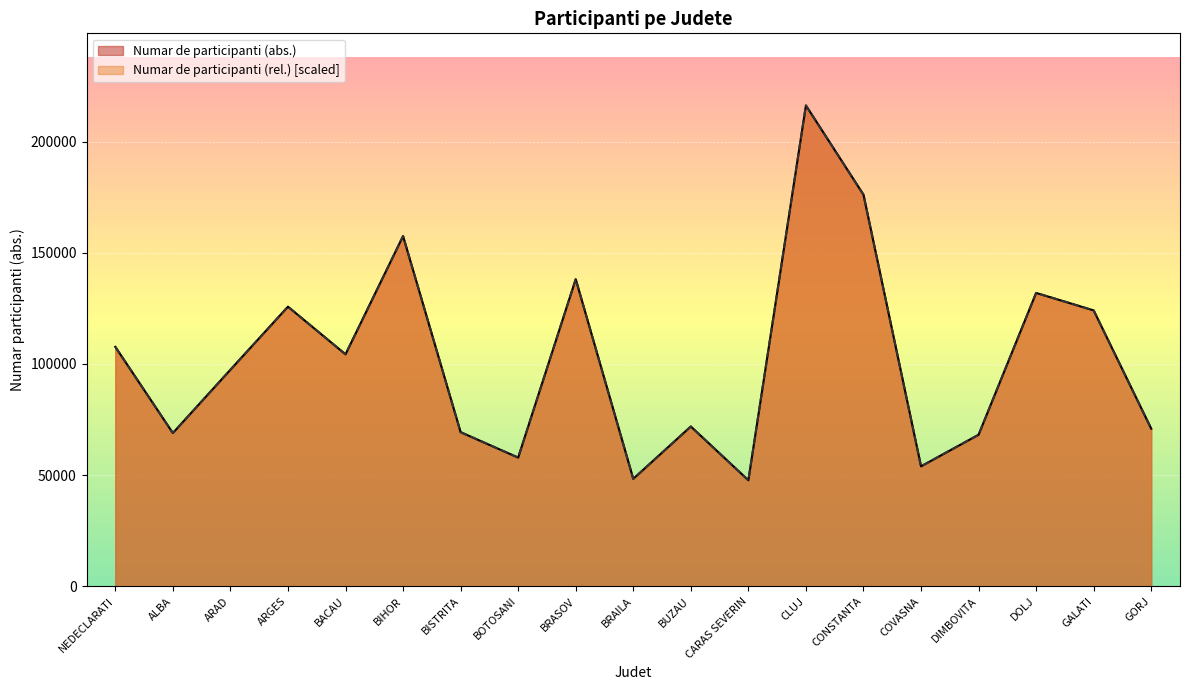

At ALBA, list the series in order from smallest to largest.

Numar de participanti (abs.), Numar de participanti (rel.)